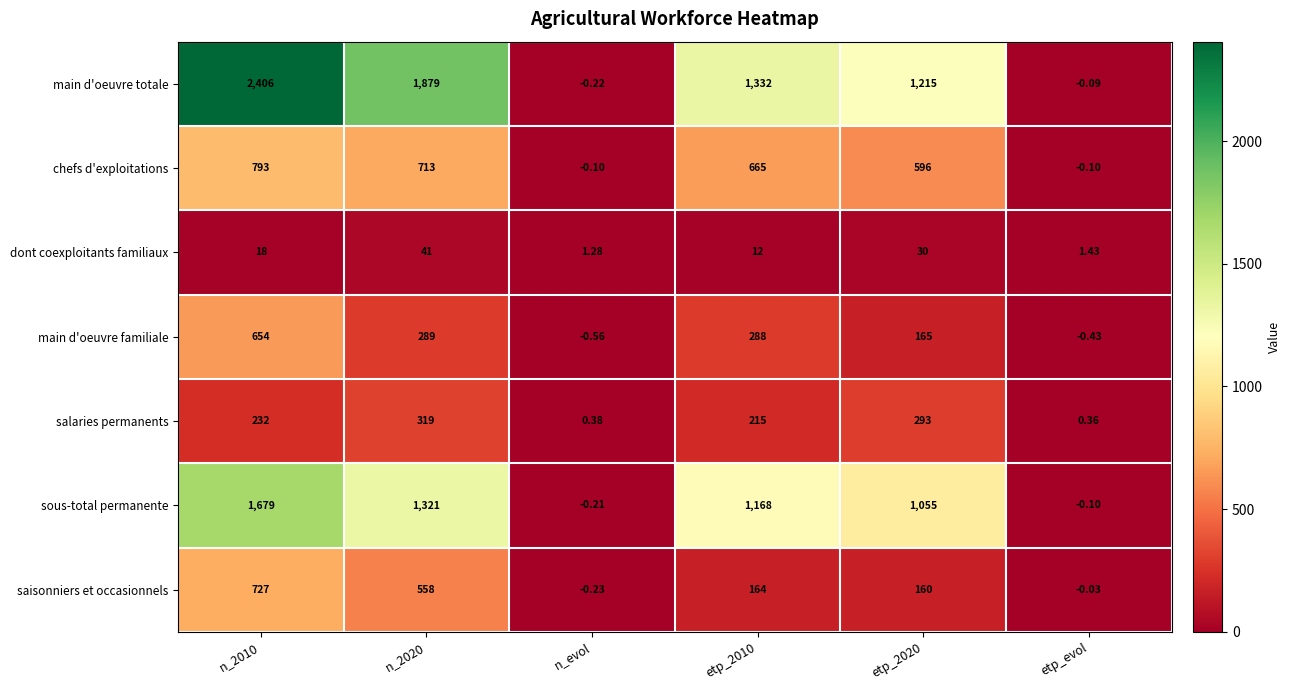

Which series has the widest spread of values?

main d'oeuvre totale